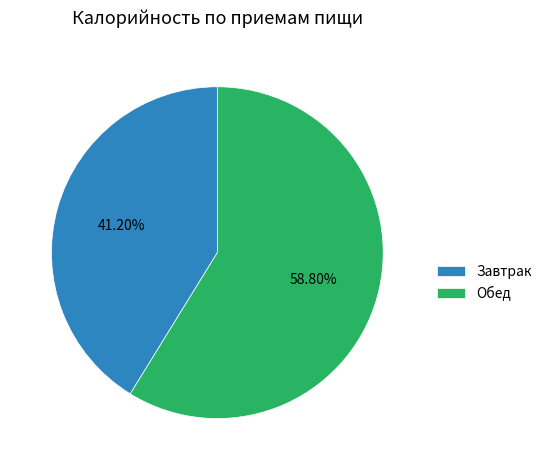

Is Обед the majority of the pie?

Yes